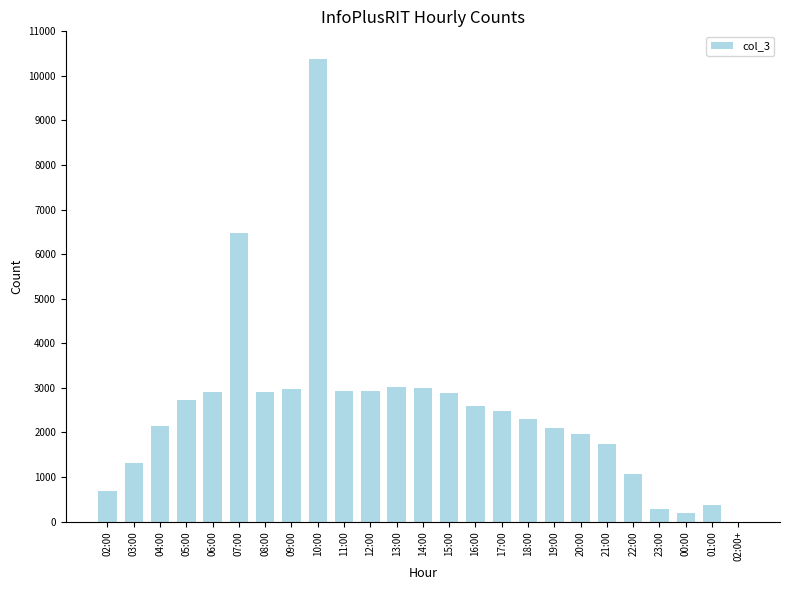

What is the sum of all values?

62386